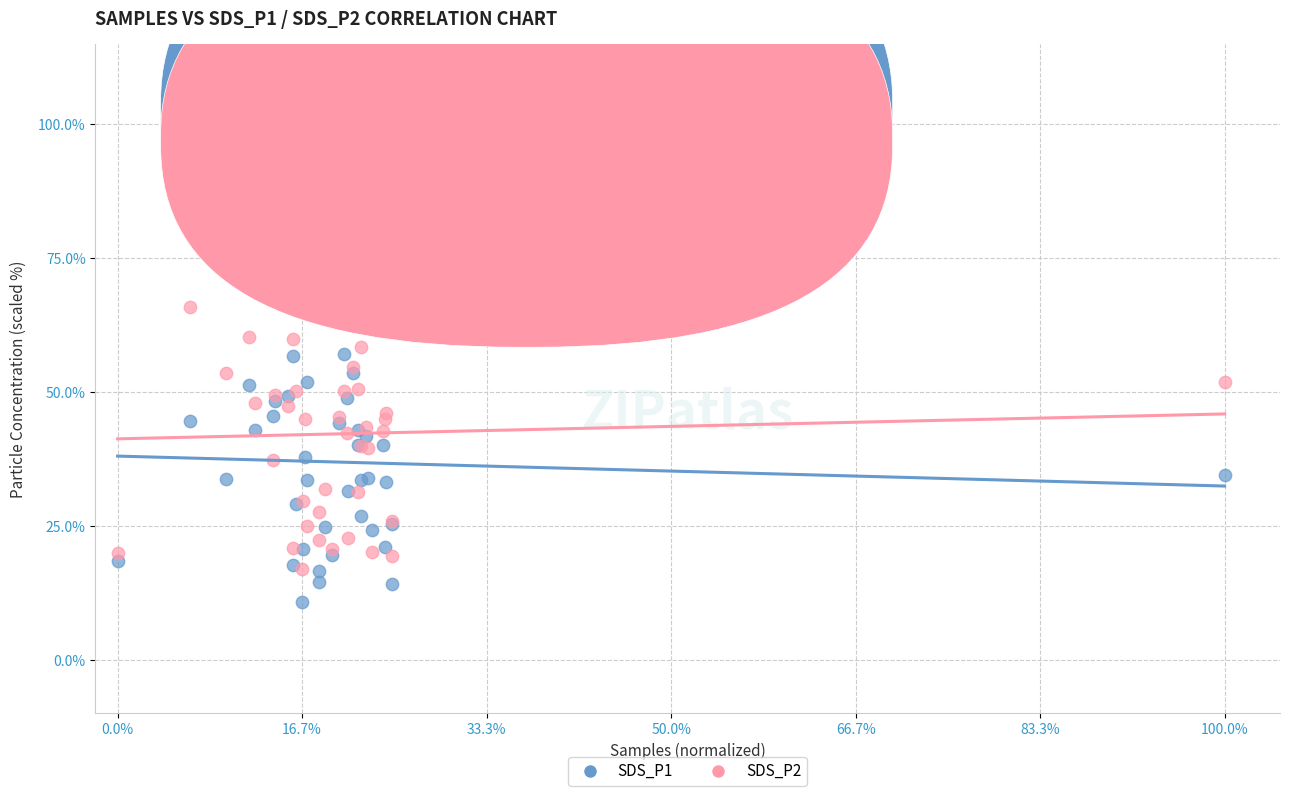

What are all the series names shown in the legend?

SDS_P1, SDS_P2